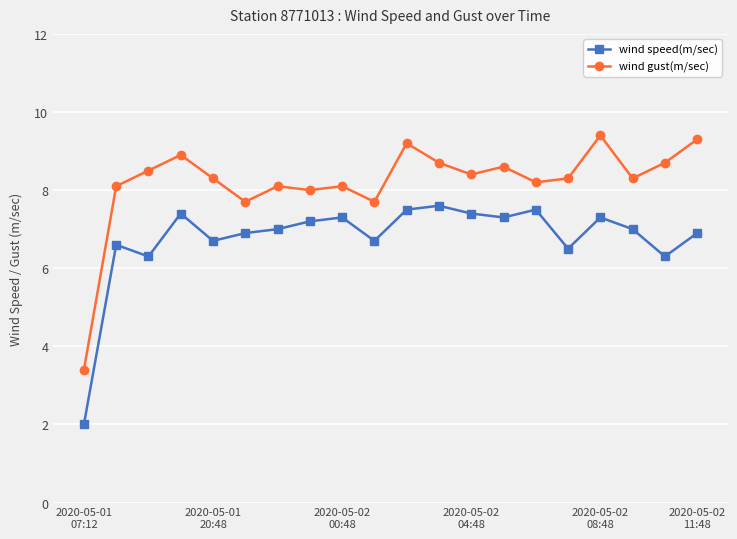

True or false: wind gust(m/sec) has more than 1 interior local peaks.

True